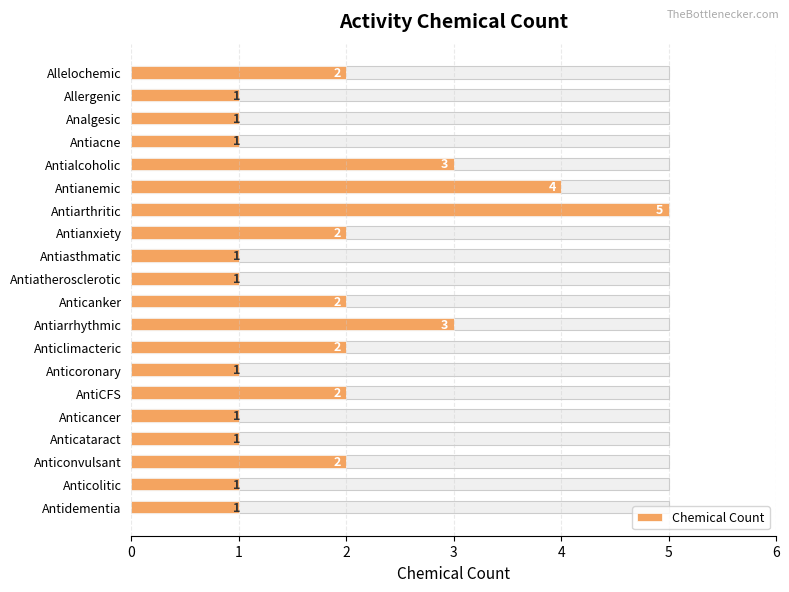

What is the greatest value displayed?

5